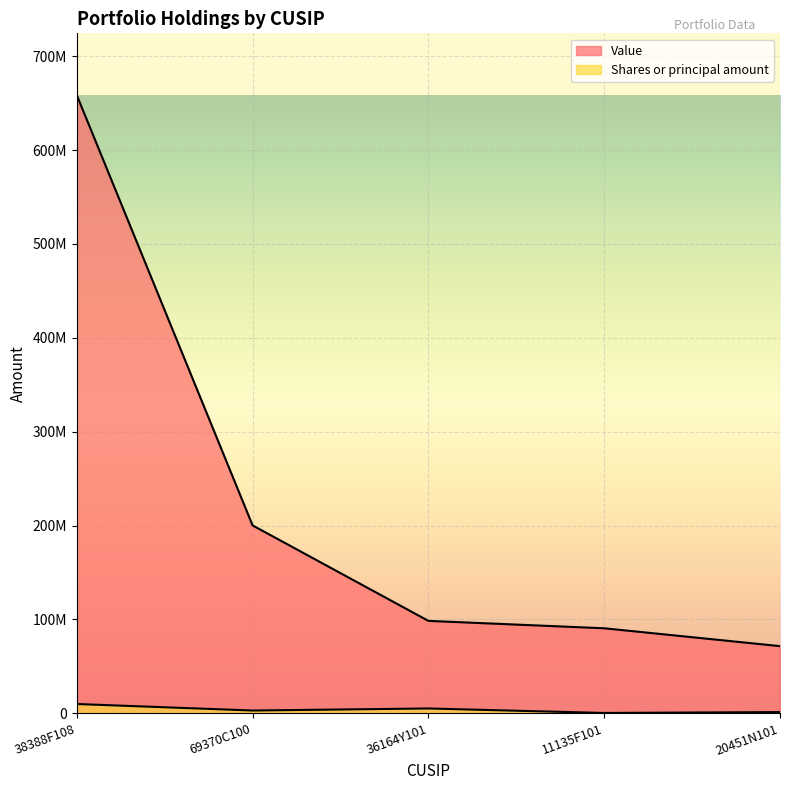

Reading left to right, transcribe all the data shown in this chart.

Value: 658588000	200176000	98441000	90551000	71538000
Shares or principal amount: 9865008	2936000	5113804	328000	1266383